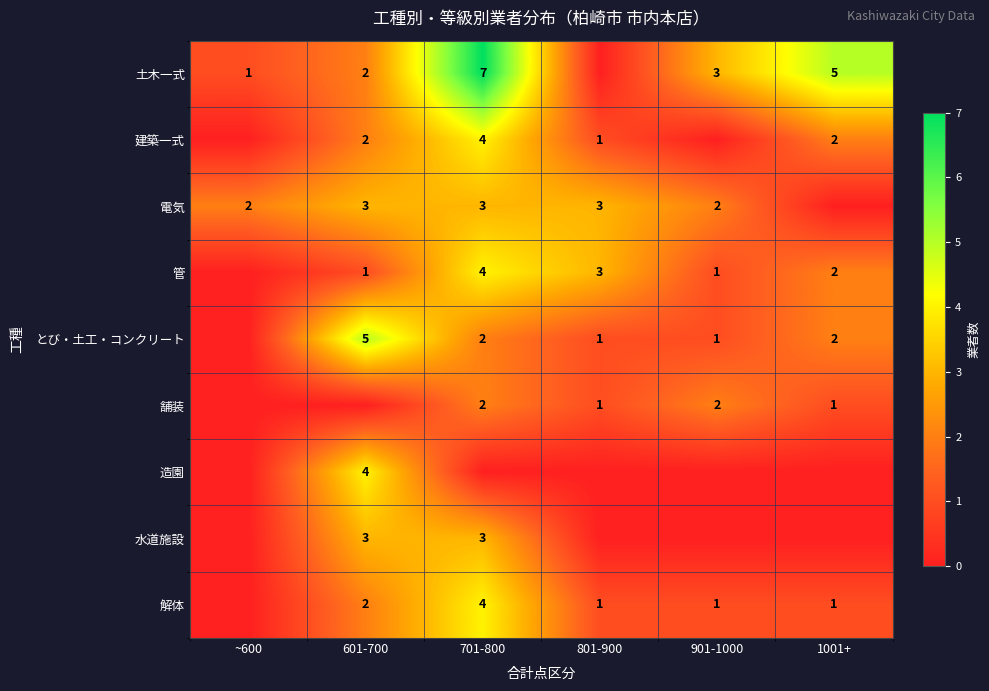

At which category is the sum across all series the highest?

701-800